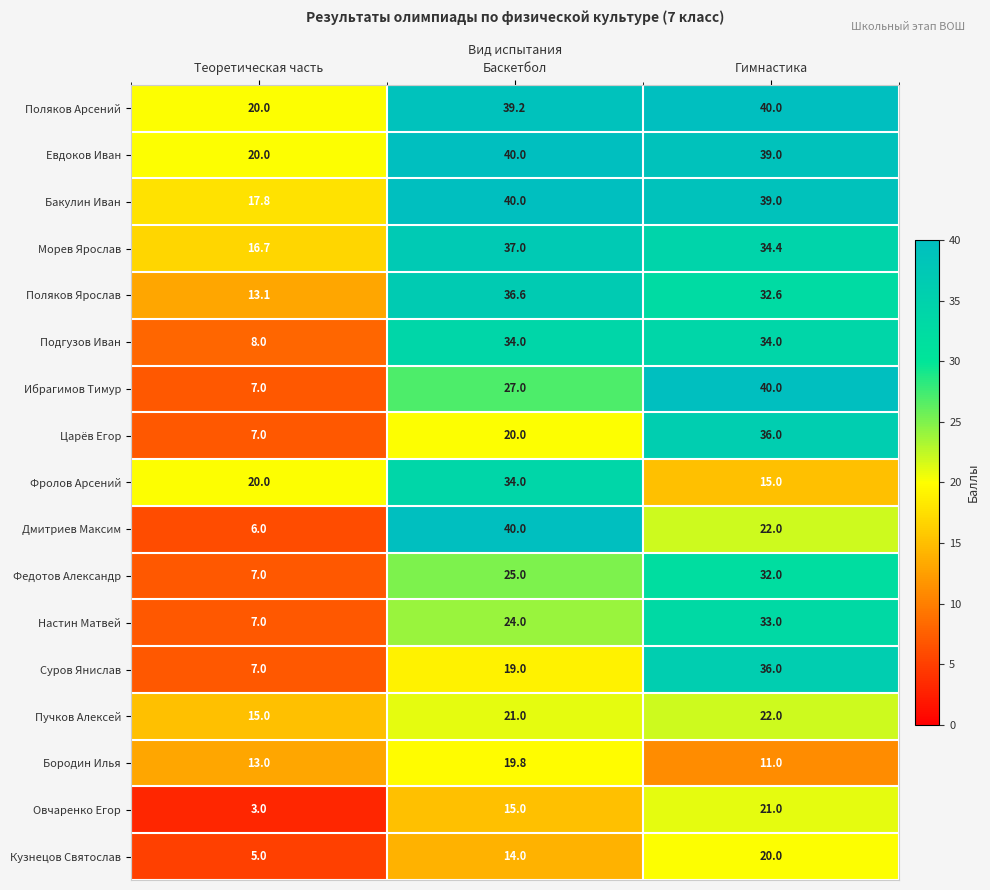

What is the average value of the Морев Ярослав series?

29.4